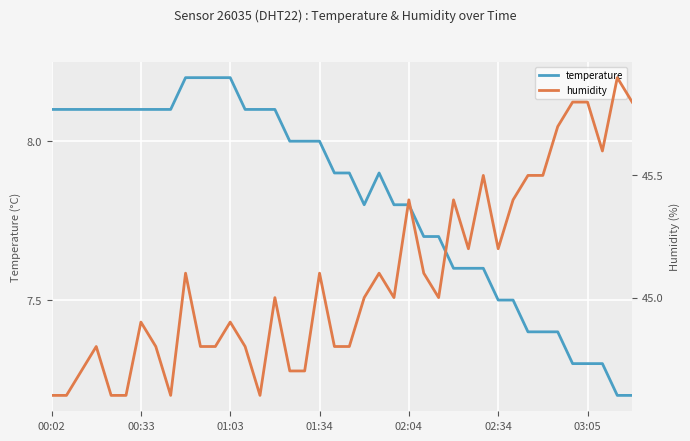

What is the minimum value for temperature?

7.2